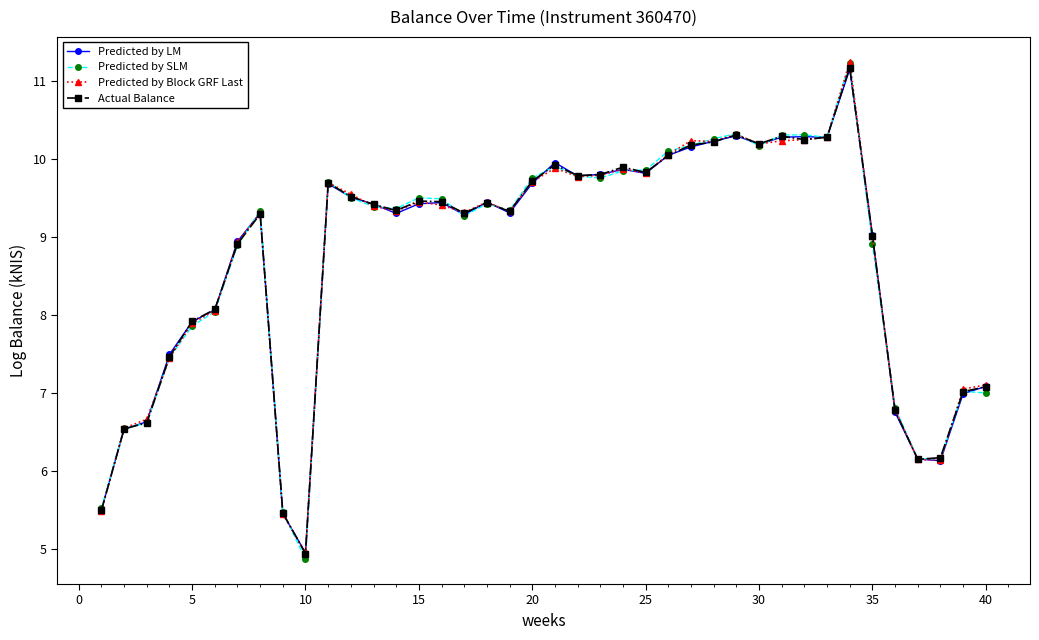

What is the average value of the Predicted by Block GRF Last series?

8.7